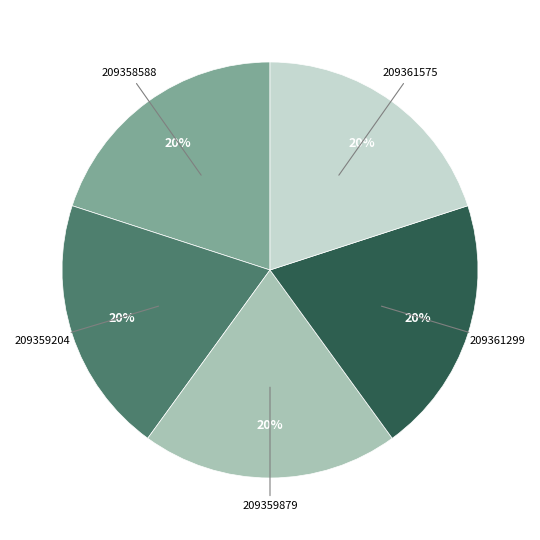

Is it true that 209361575 is 10% of the pie?

False